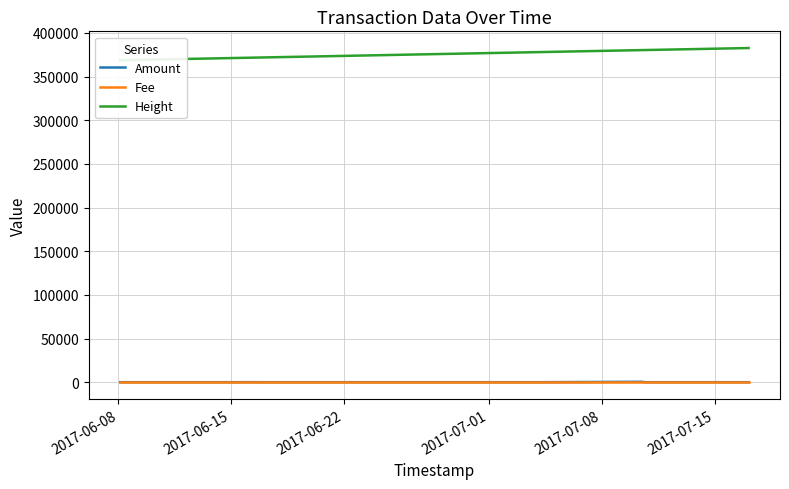

What are all the series names shown in the legend?

Amount, Fee, Height